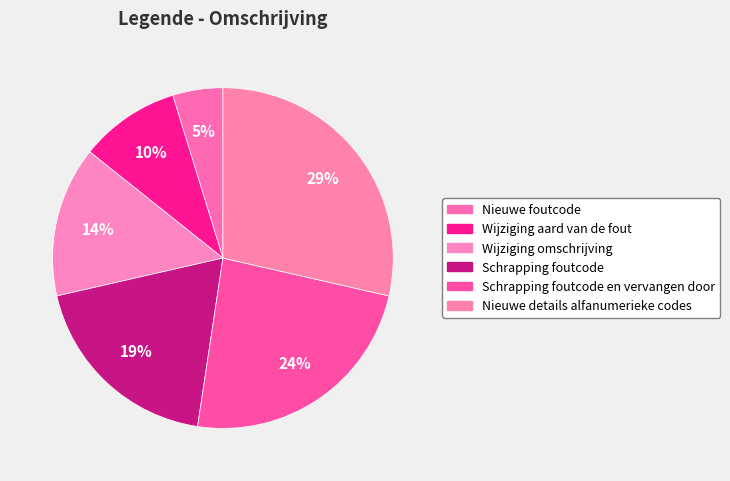

How many segments does this pie chart have?

6